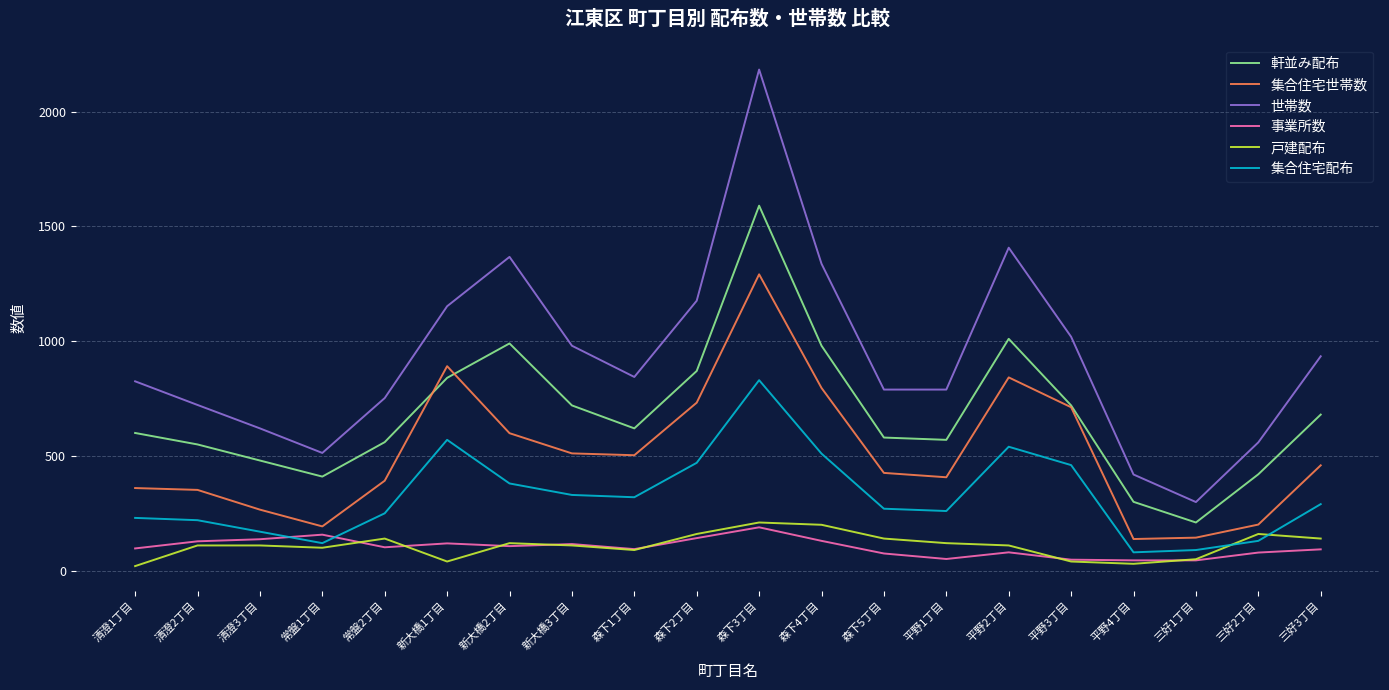

True or false: 軒並み配布 has more than 0 interior local peaks.

True